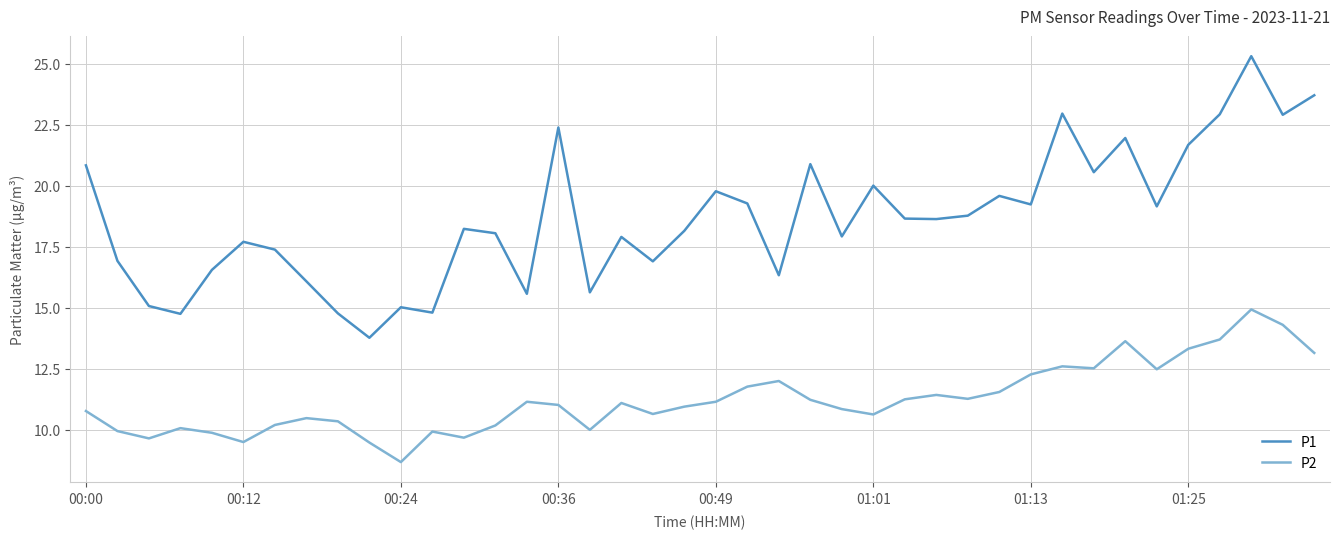

Rank the series by their maximum value, from lowest to highest.

P2, P1